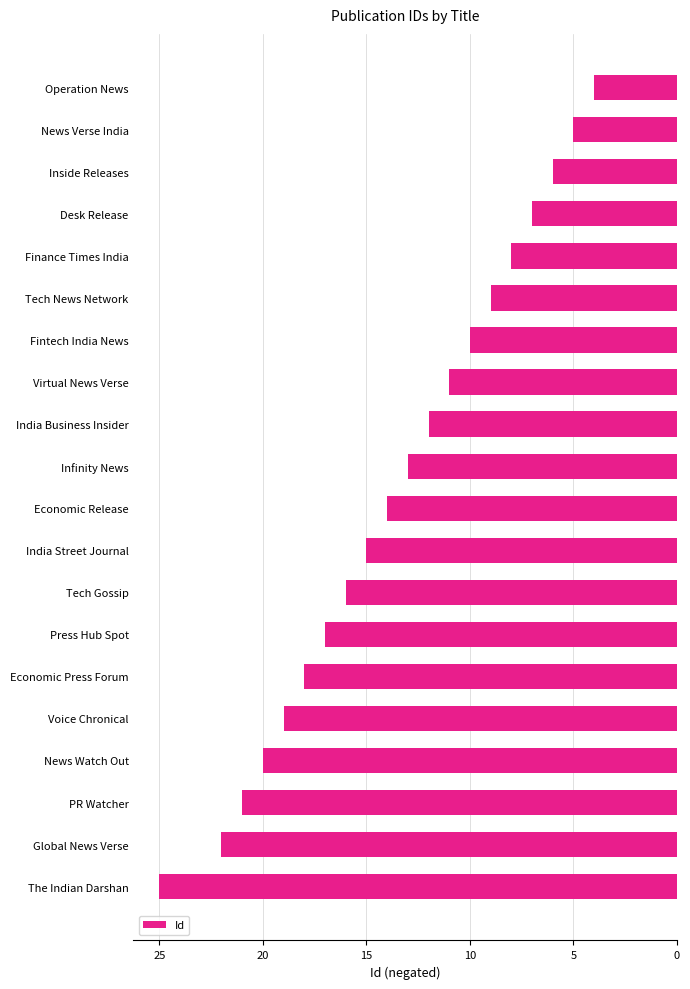

Does the chart contain any negative values?

Yes